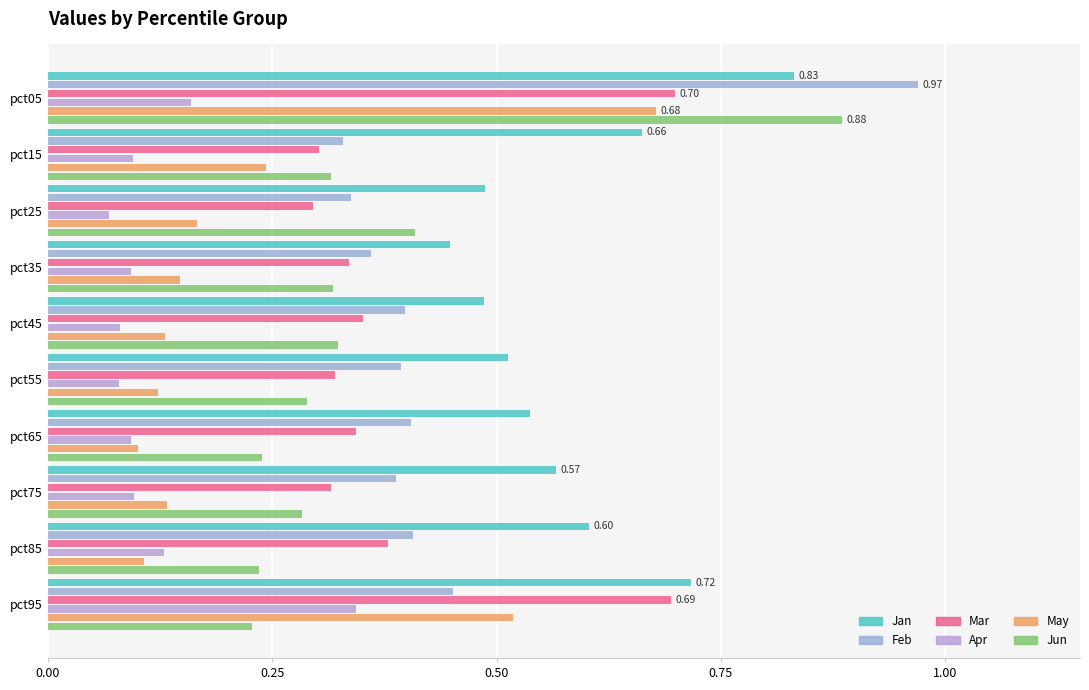

At how many categories does at least one series exceed 0?

10